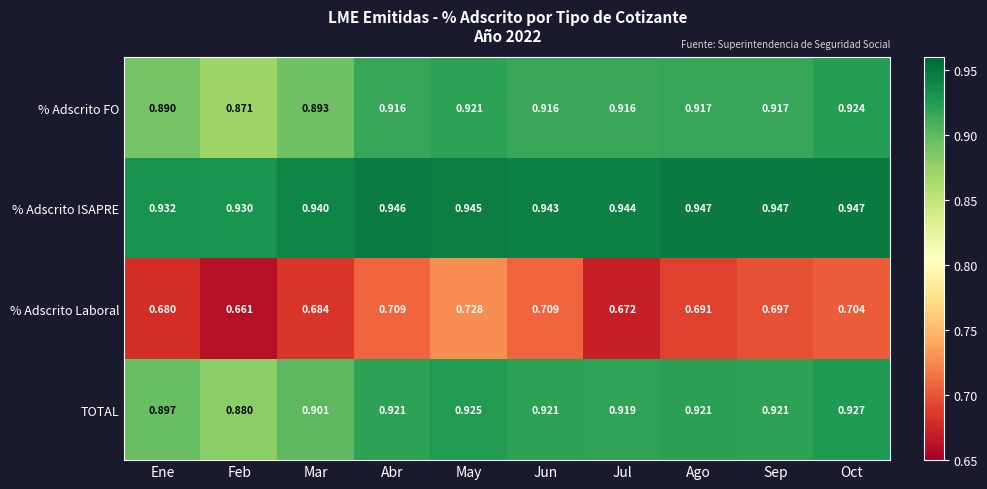

Between Abr and Oct, which series saw the biggest shift?

% Adscrito FO